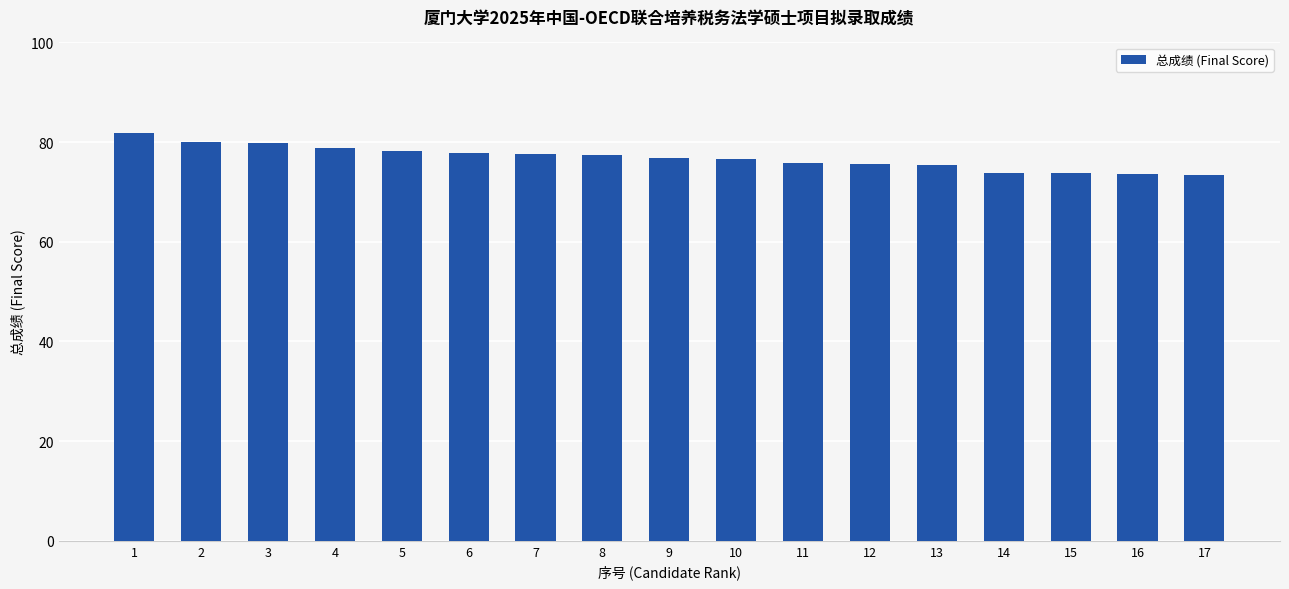

What is the maximum value shown in the chart?

81.9